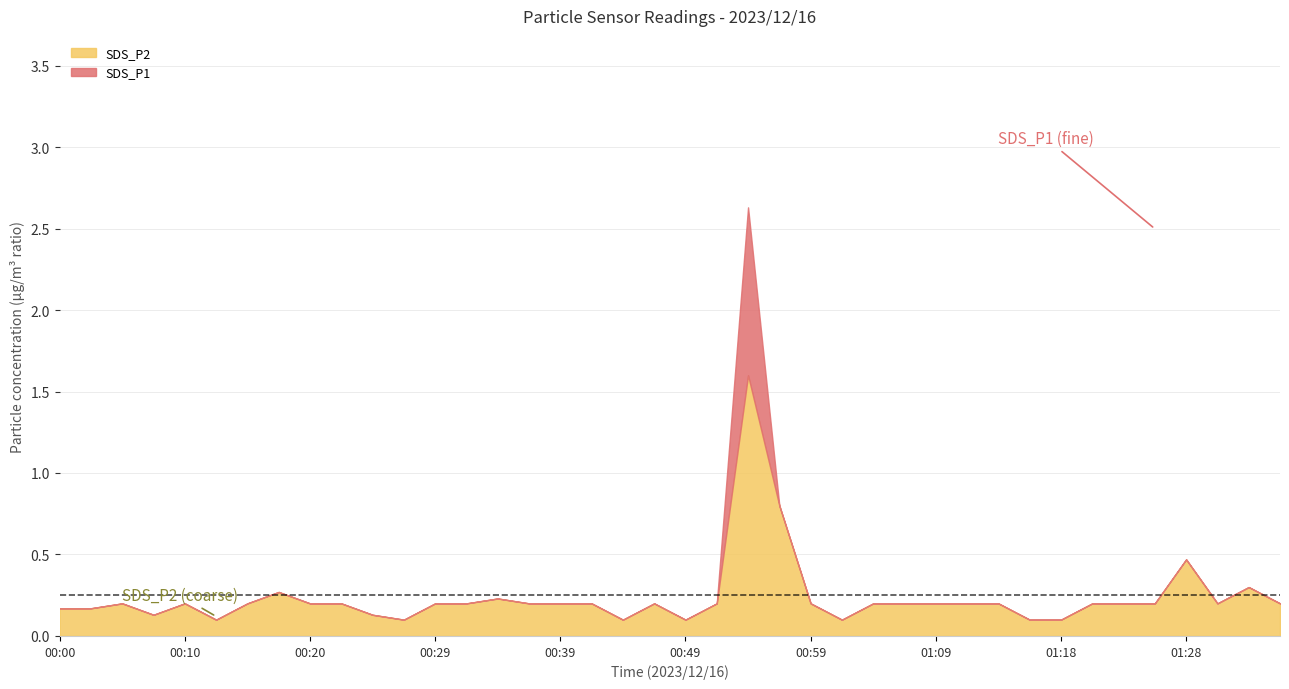

What is the difference between the maximum and minimum values in the SDS_P2 series?

1.5